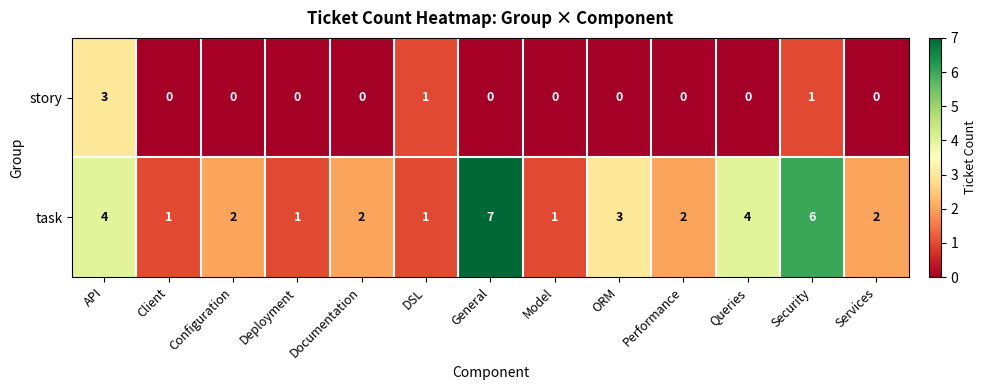

List the series in order of their peak value, lowest first.

story, task